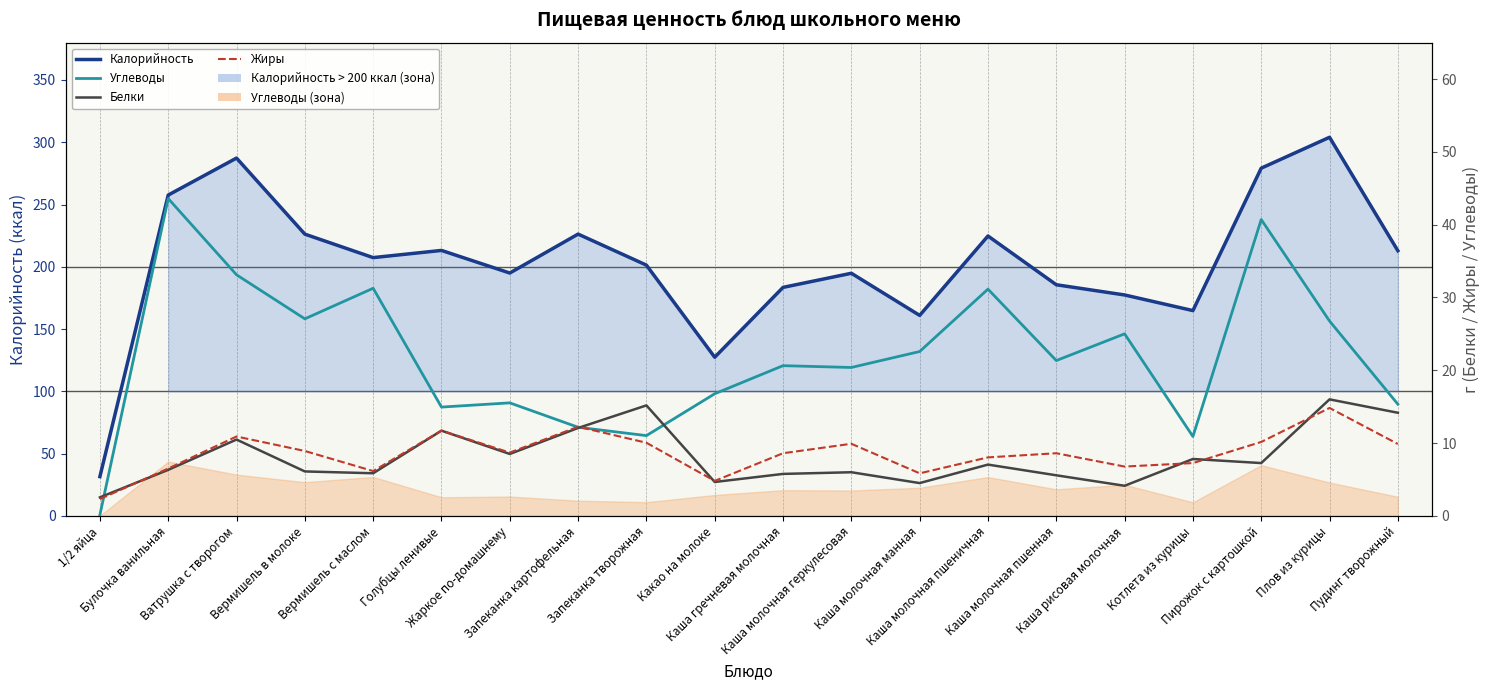

What is the spread (max minus min) of values at Каша молочная манная?

156.5